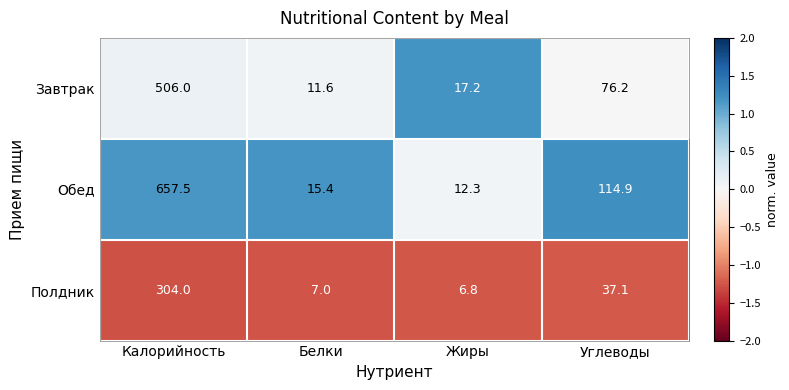

Which series has the largest total across all categories?

Обед